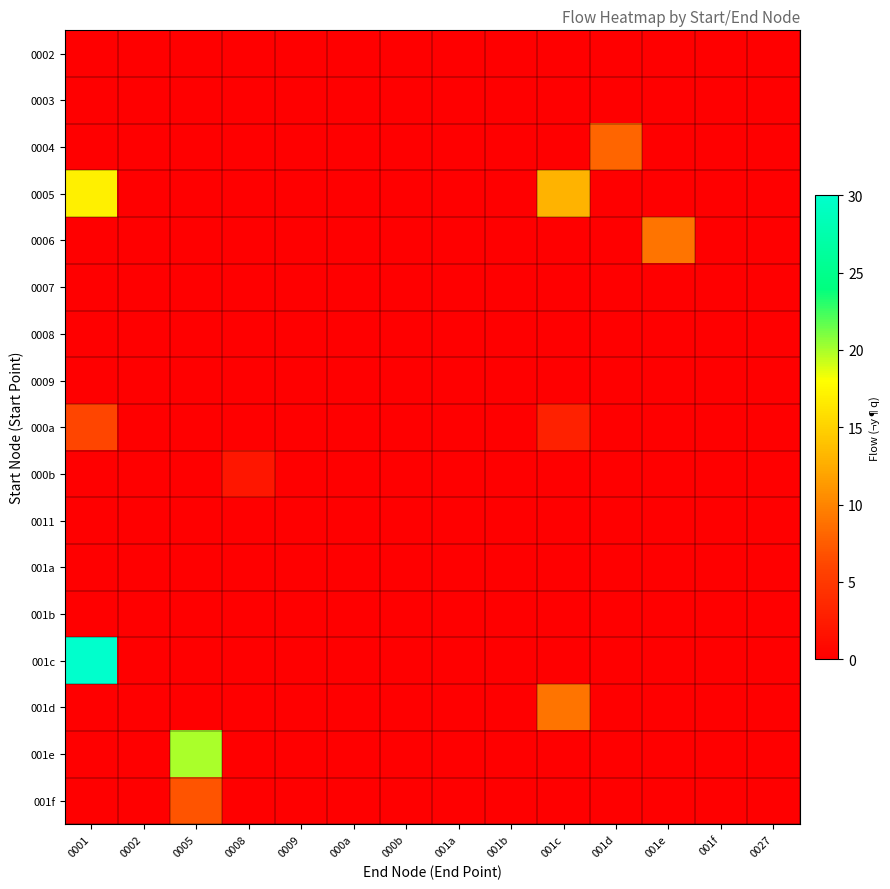

Rank the series at 001c from highest to lowest value.

0005, 001d, 000a, 0002, 0003, 0004, 0006, 0007, 0008, 0009, 000b, 0011, 001a, 001b, 001c, 001e, 001f